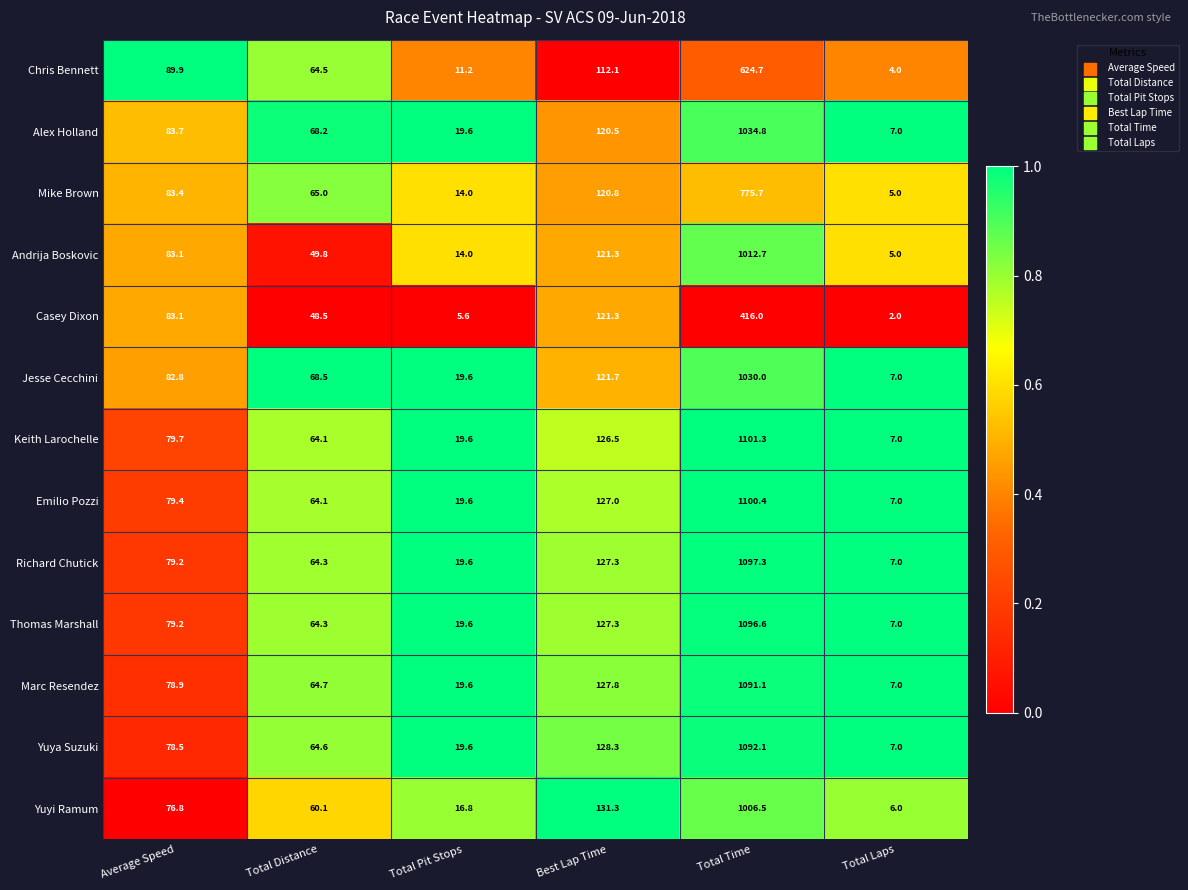

Is the value of Richard Chutick at Best Lap Time greater than the value of Keith Larochelle at Best Lap Time?

Yes